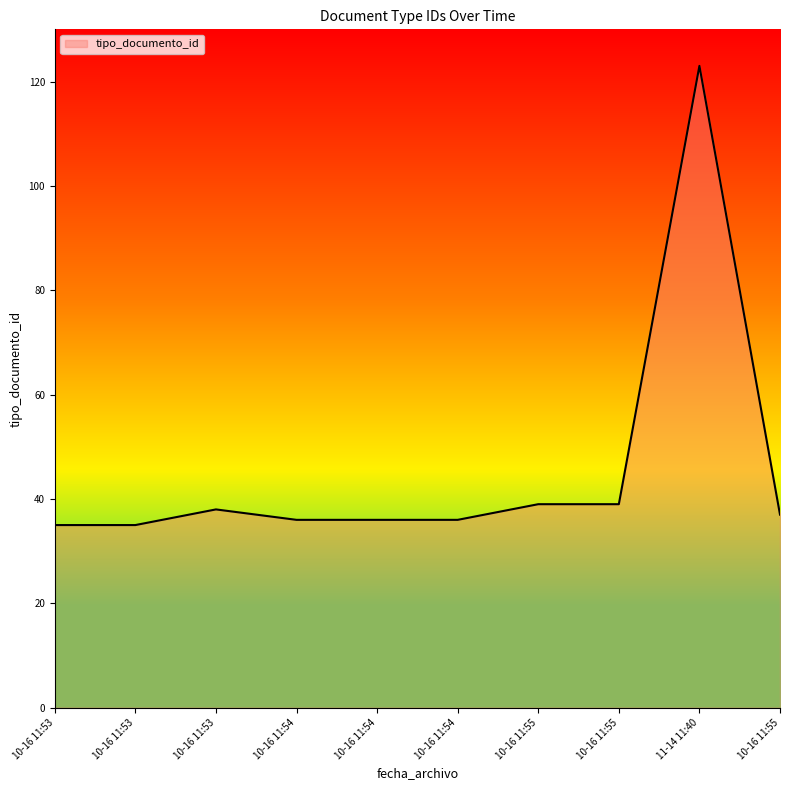

List the labels in order of value, smallest first.

10-16 11:53, 10-16 11:53, 10-16 11:54, 10-16 11:54, 10-16 11:54, 10-16 11:55, 10-16 11:53, 10-16 11:55, 10-16 11:55, 11-14 11:40